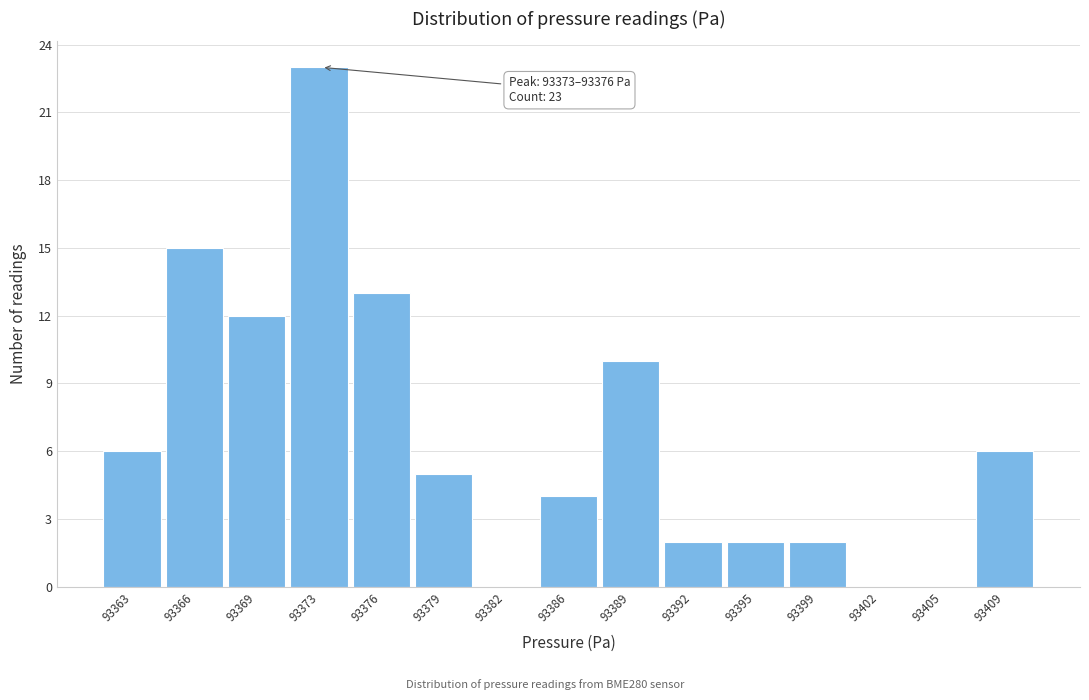

Reading left to right, transcribe all the data shown in this chart.

93363=6	93366=15	93369=12	93373=23	93376=13	93379=5	93382=0	93386=4	93389=10	93392=2	93395=2	93399=2	93402=0	93405=0	93409=6